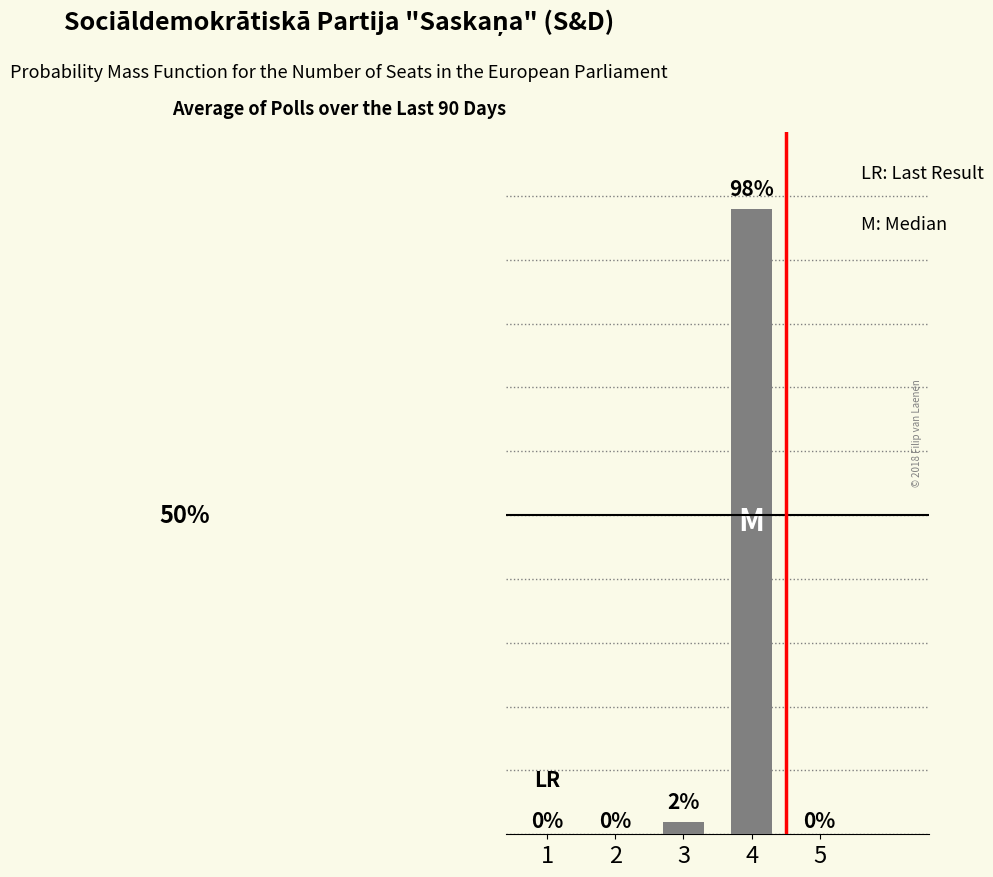

What is the greatest value displayed?

98